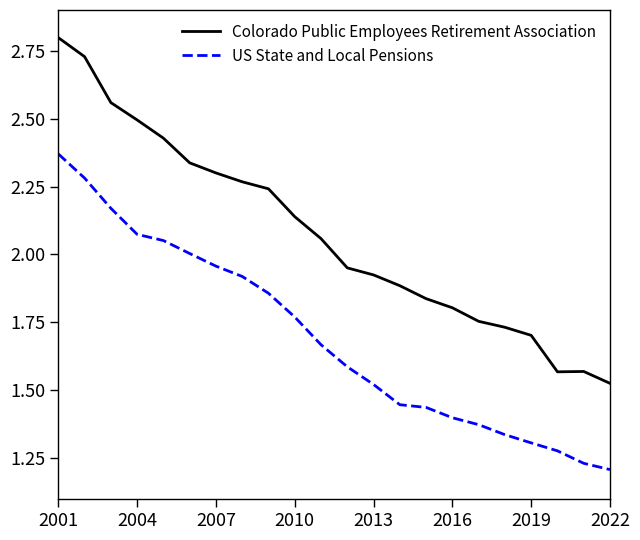

List the series in order of their overall mean, highest first.

Colorado Public Employees Retirement Association, US State and Local Pensions